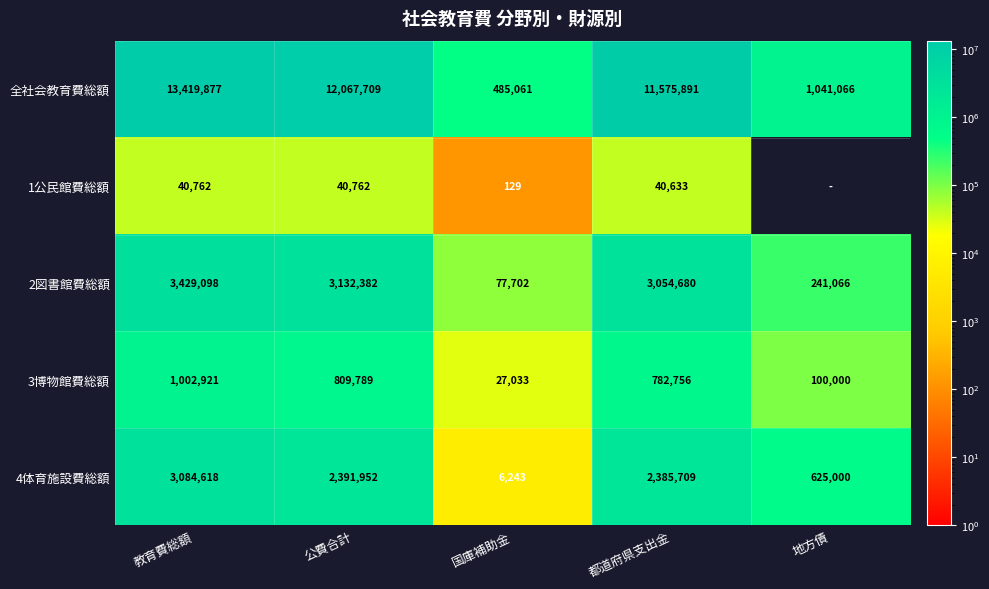

Which label corresponds to the largest value in the chart?

教育費総額